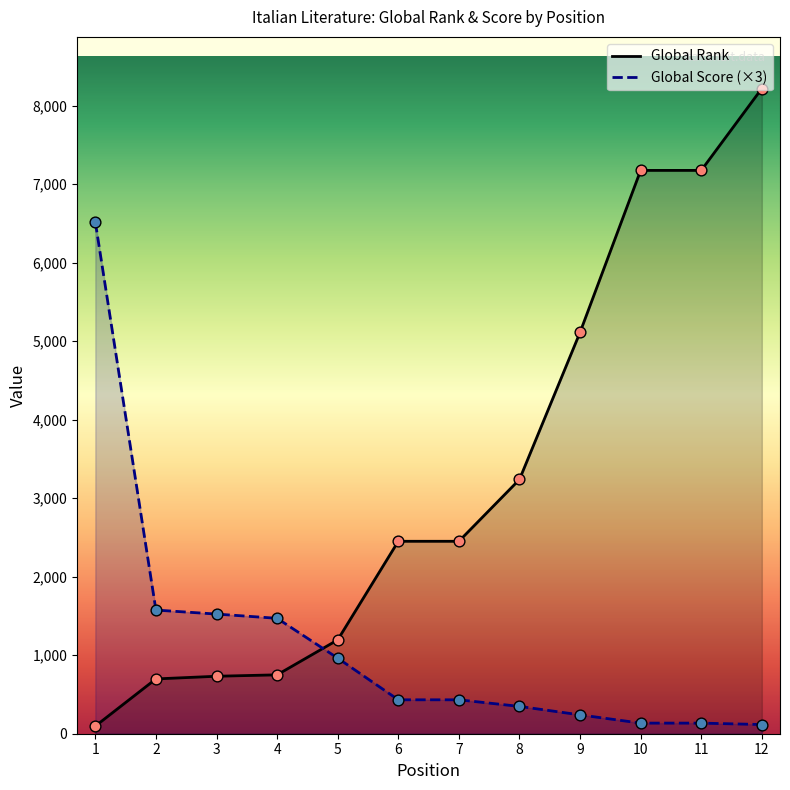

Which series has the largest total across all categories?

Global Rank